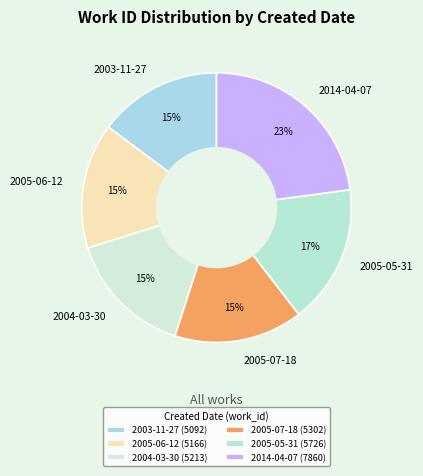

How many slices are in this pie chart?

6